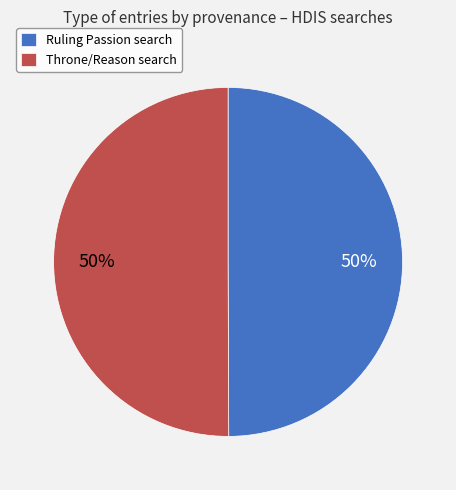

Do Throne/Reason search and Ruling Passion search together represent more than half of the pie?

Yes